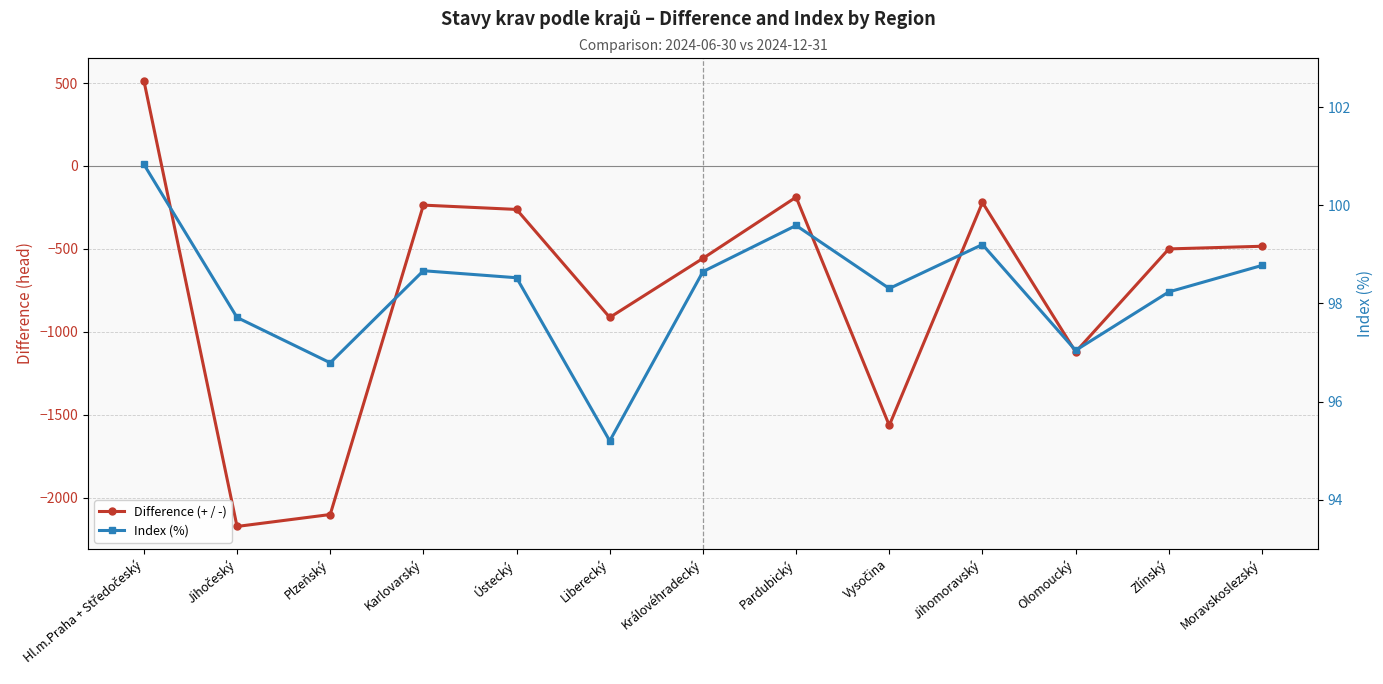

Which series changed the most between Plzeňský and Královéhradecký?

Difference (+ / -)